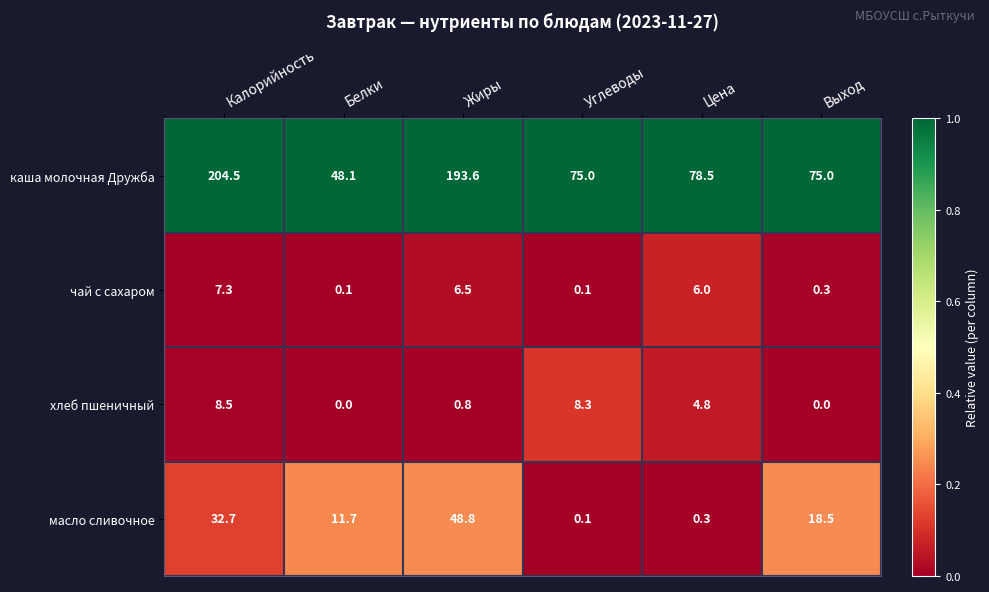

Rank the series by their maximum value, from lowest to highest.

чай с сахаром, хлеб пшеничный, масло сливочное, каша молочная Дружба